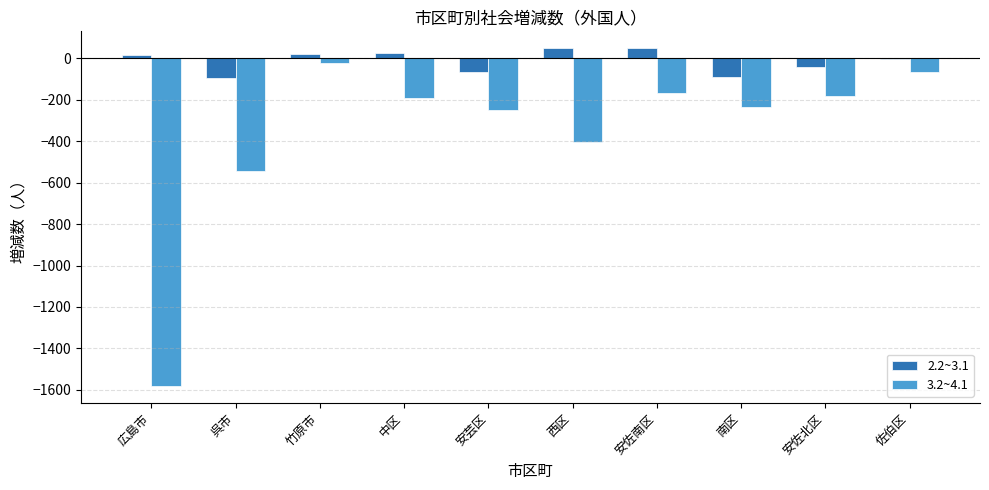

What value does the 2.2~3.1 series have at 竹原市, to the nearest 5?

20